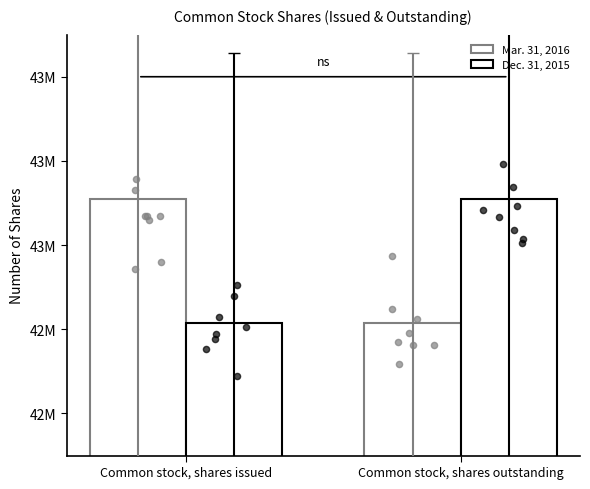

What is the total value across all series at Common stock, shares outstanding?

85924497